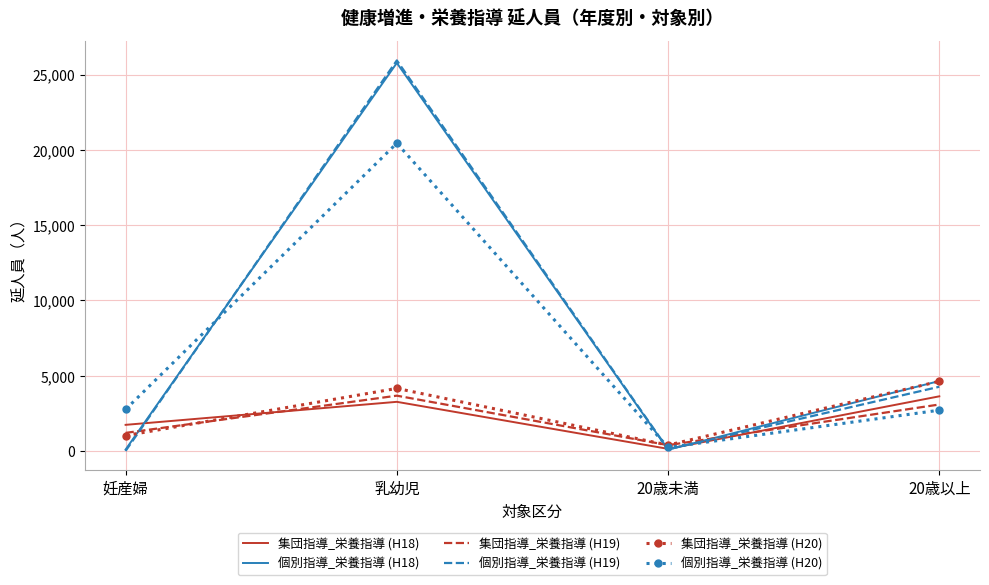

What is the approximate value of 集団指導_栄養指導 (H20) at 20歳未満, to the nearest 50?

400